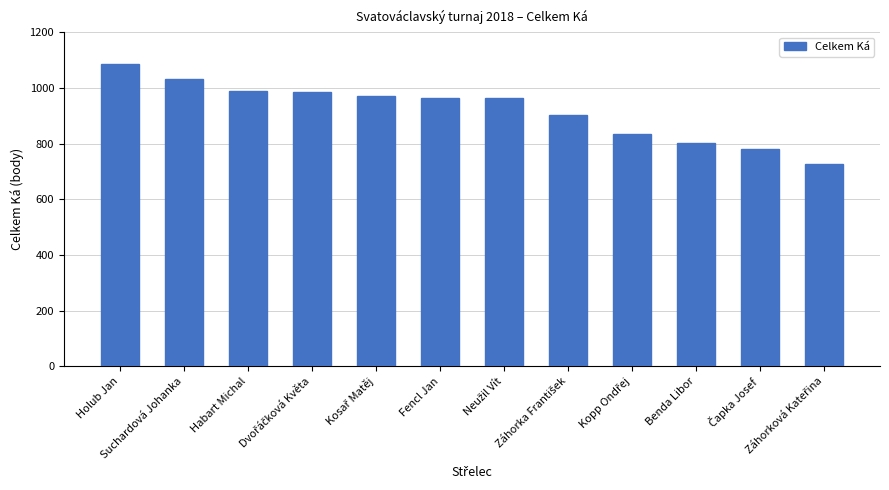

What is the minimum value shown in the chart?

727